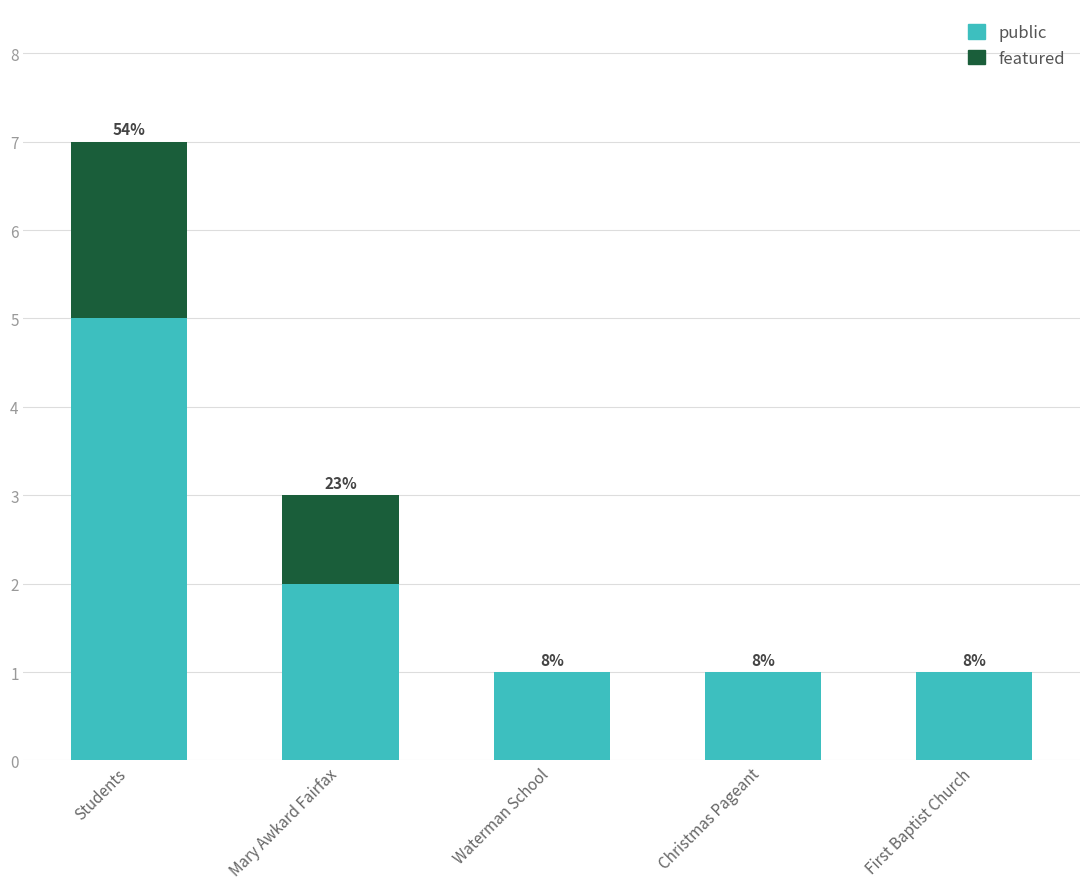

What are all the series names shown in the legend?

public, featured